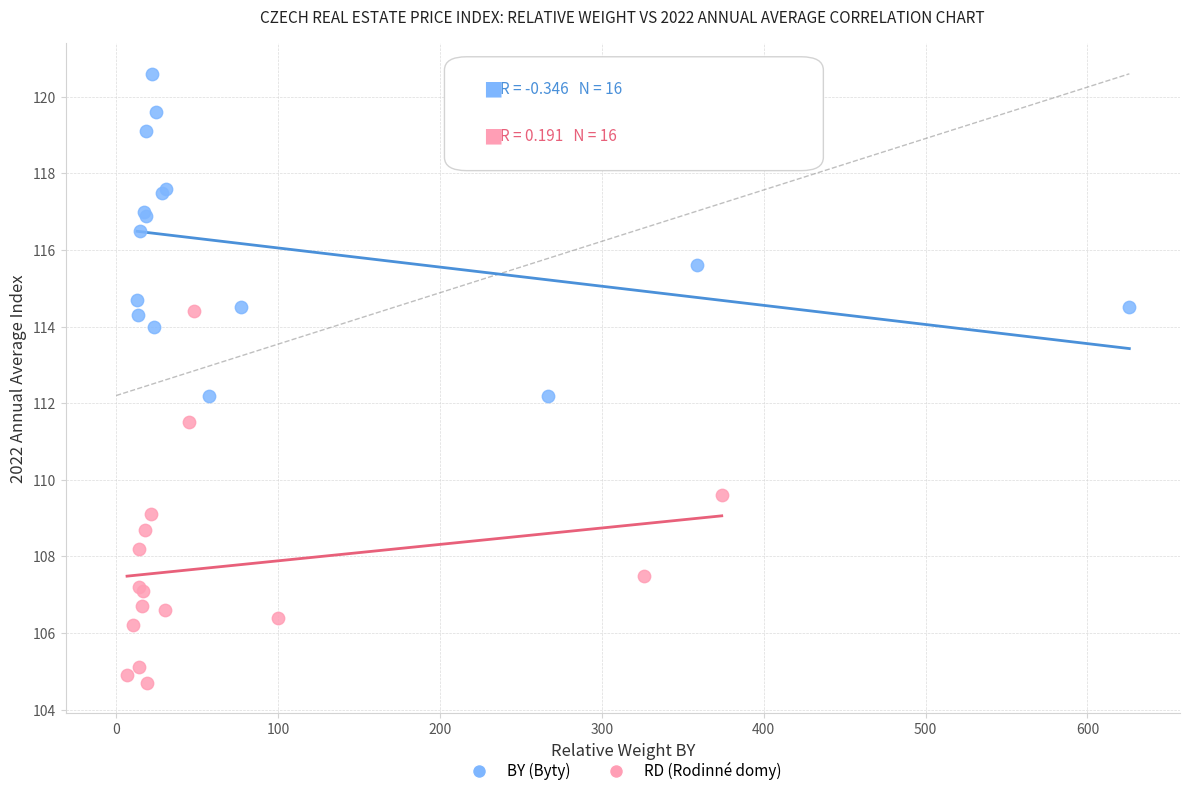

Which series contains the lowest Y value?

RD (Rodinné domy)